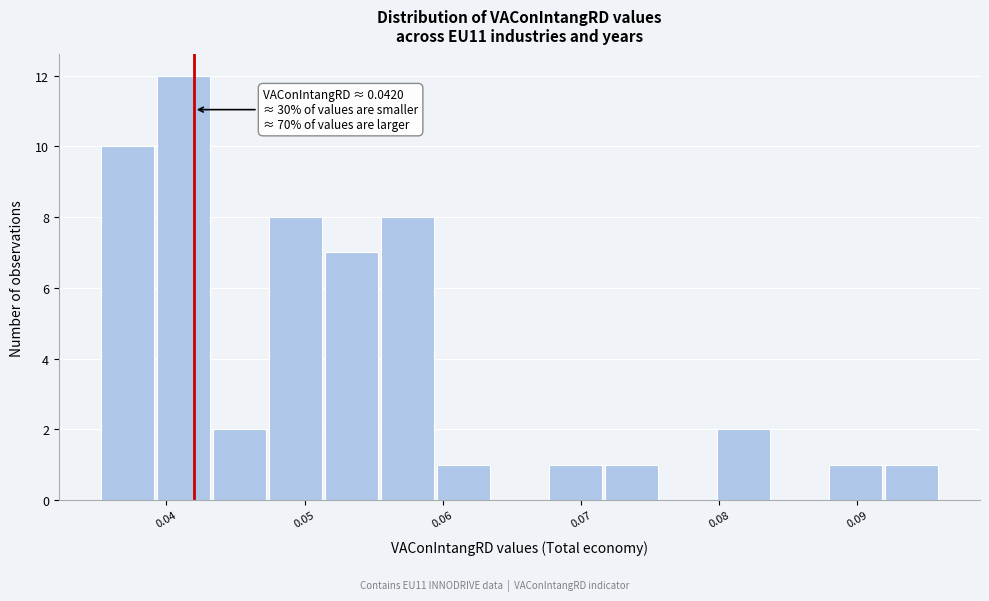

Over which range of the x-axis is the bar tallest?

0.039 to 0.043